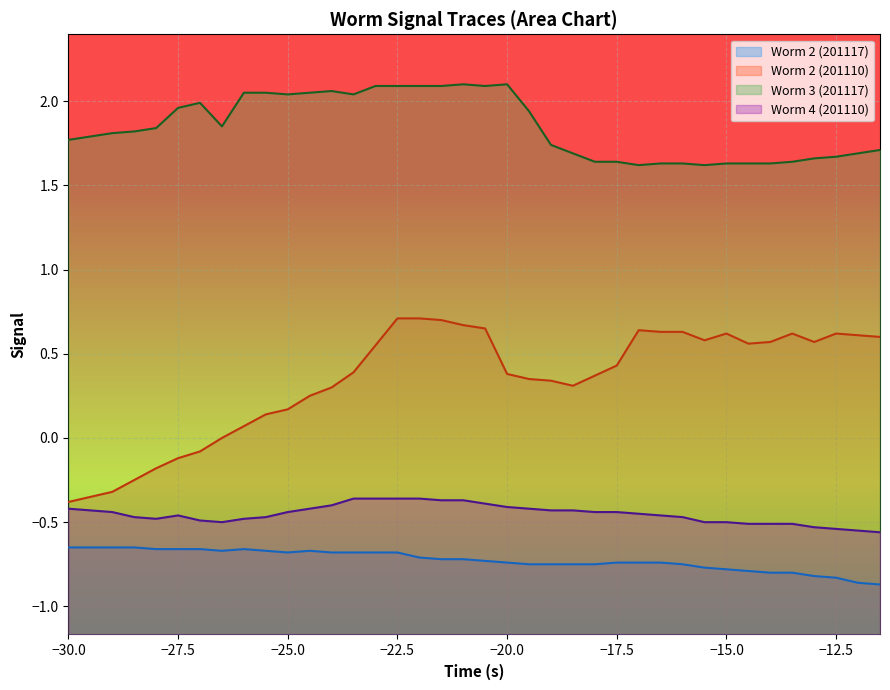

Reading right to left, list all the values displayed in this chart.

Worm 2 (201117): -0.9	-0.9	-0.8	-0.8	-0.8	-0.8	-0.8	-0.8	-0.8	-0.8	-0.7	-0.7	-0.7	-0.8	-0.8	-0.8	-0.8	-0.7	-0.7	-0.7	-0.7	-0.7	-0.7	-0.7	-0.7	-0.7	-0.7	-0.7	-0.7	-0.7	-0.7	-0.7	-0.7	-0.7	-0.7	-0.7	-0.7	-0.7
Worm 2 (201110): 0.6	0.6	0.6	0.6	0.6	0.6	0.6	0.6	0.6	0.6	0.6	0.6	0.4	0.4	0.3	0.3	0.3	0.4	0.7	0.7	0.7	0.7	0.7	0.6	0.4	0.3	0.2	0.2	0.1	0.1	0.0	-0.1	-0.1	-0.2	-0.2	-0.3	-0.3	-0.4
Worm 3 (201117): 1.7	1.7	1.7	1.7	1.6	1.6	1.6	1.6	1.6	1.6	1.6	1.6	1.6	1.6	1.7	1.7	1.9	2.1	2.1	2.1	2.1	2.1	2.1	2.1	2.0	2.1	2.0	2.0	2.0	2.0	1.9	2.0	2.0	1.8	1.8	1.8	1.8	1.8
Worm 4 (201110): -0.6	-0.6	-0.5	-0.5	-0.5	-0.5	-0.5	-0.5	-0.5	-0.5	-0.5	-0.5	-0.4	-0.4	-0.4	-0.4	-0.4	-0.4	-0.4	-0.4	-0.4	-0.4	-0.4	-0.4	-0.4	-0.4	-0.4	-0.4	-0.5	-0.5	-0.5	-0.5	-0.5	-0.5	-0.5	-0.4	-0.4	-0.4